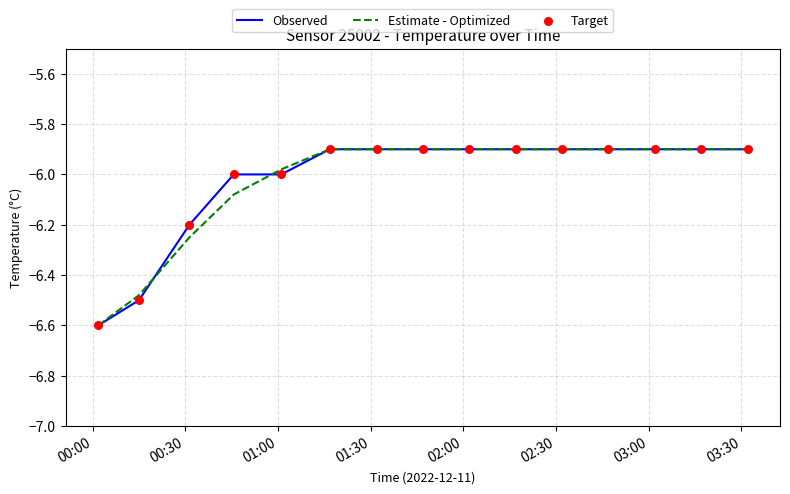

What is the lowest value of the Estimate - Optimized series?

-6.6